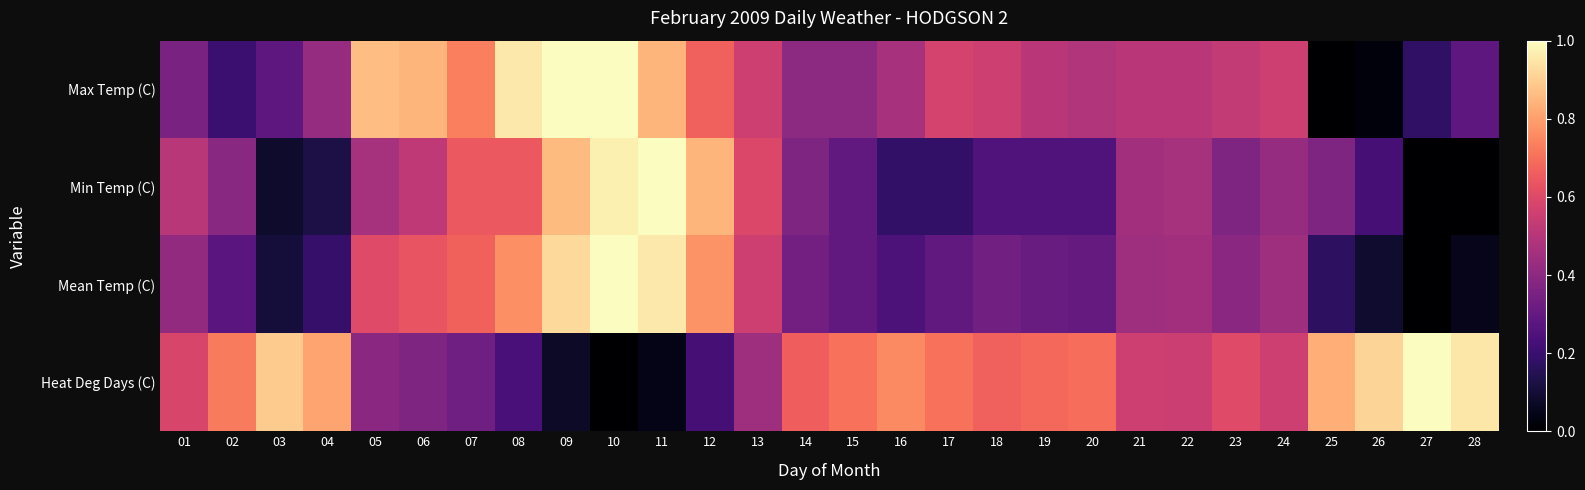

Which series has the largest range (max minus min)?

Max Temp (C)